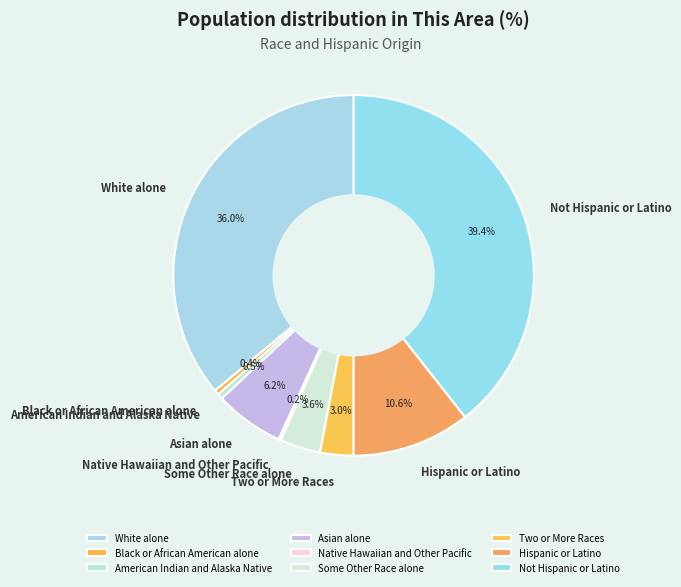

Which category has the biggest portion of the pie?

Not Hispanic or Latino